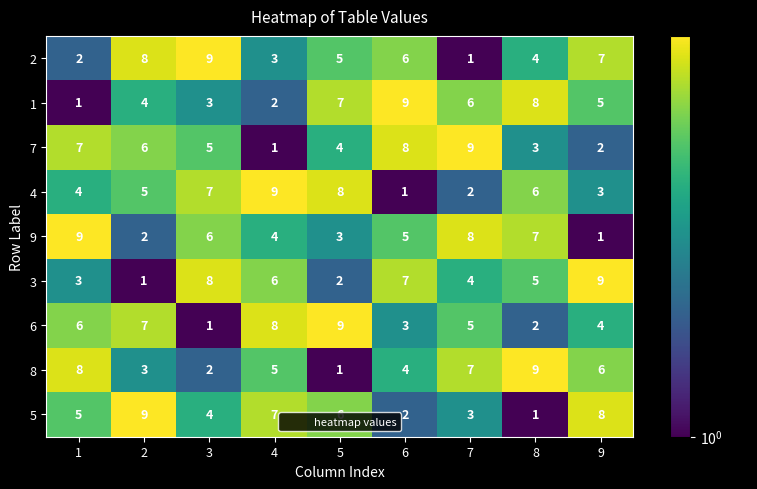

What is the total value across all series at 9?

45